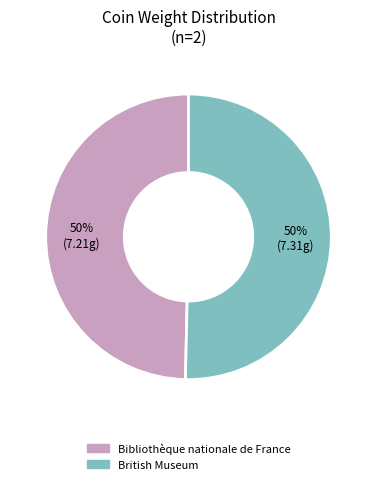

Is it true that British Museum is 64% of the pie?

False